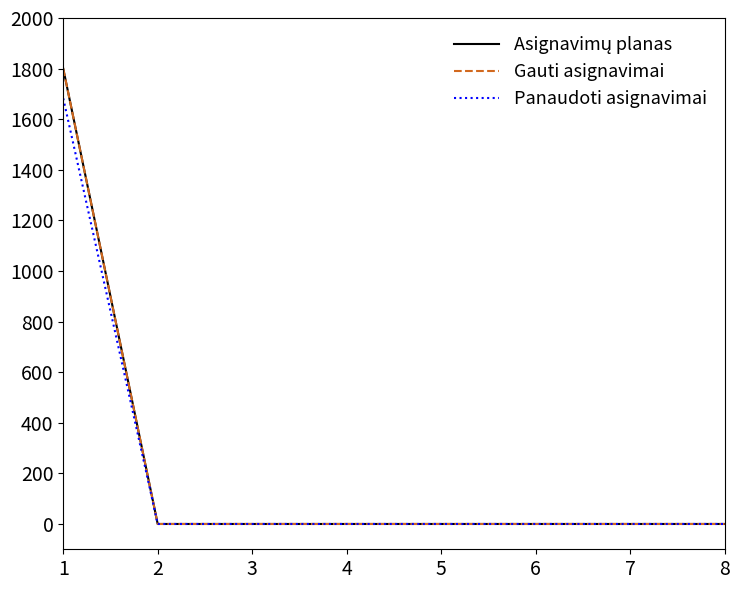

Is this an area chart (filled region under the line)?

No